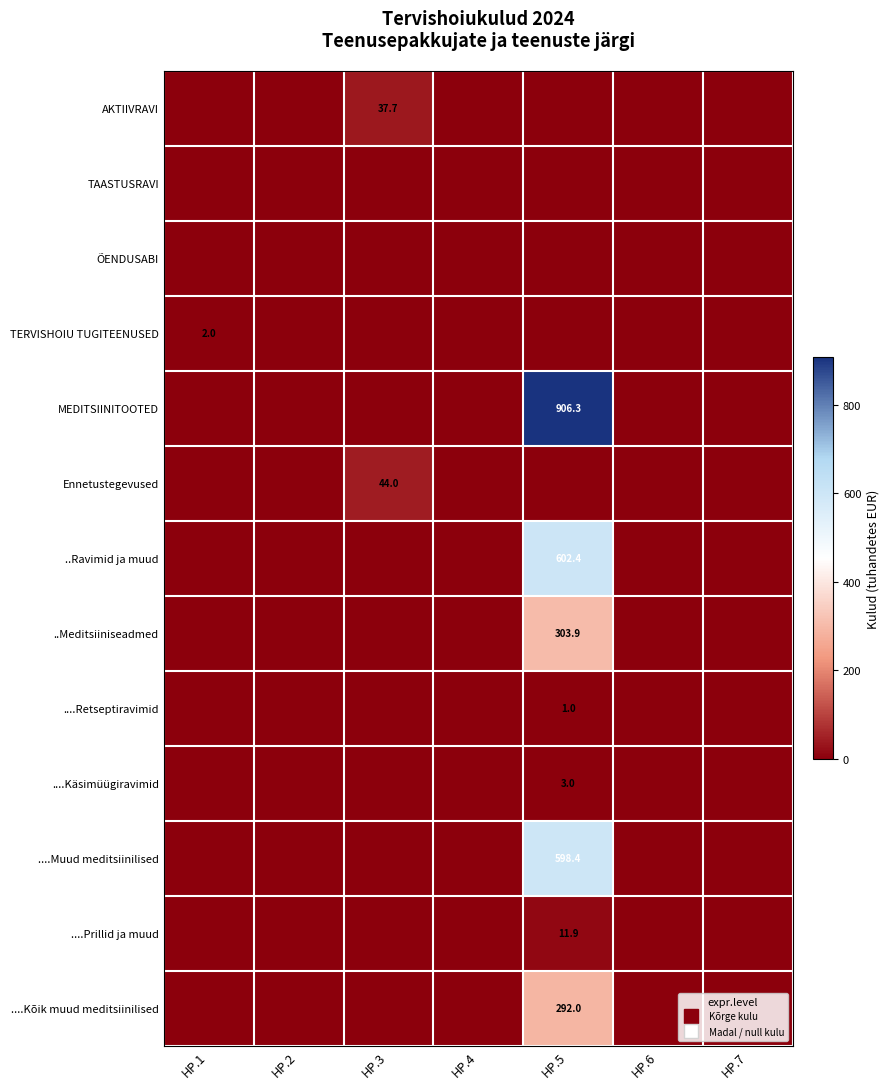

What is the average value of the ..Ravimid ja muud series?

86.1